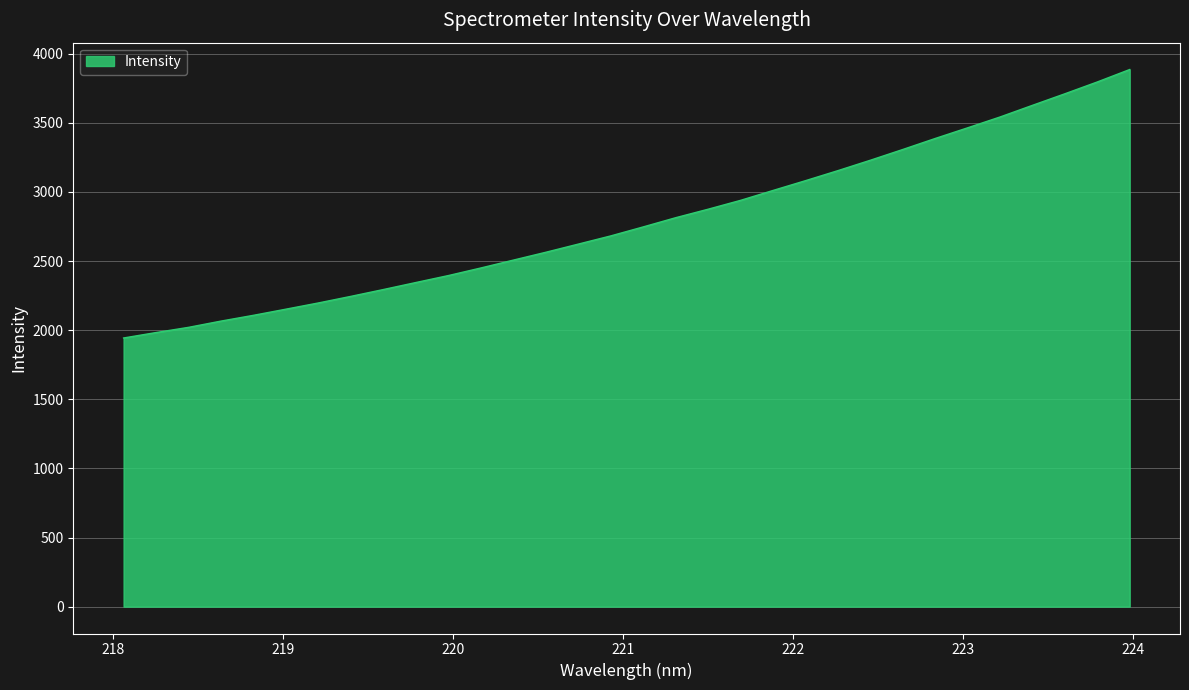

What is the difference between the maximum and minimum values?

1942.3